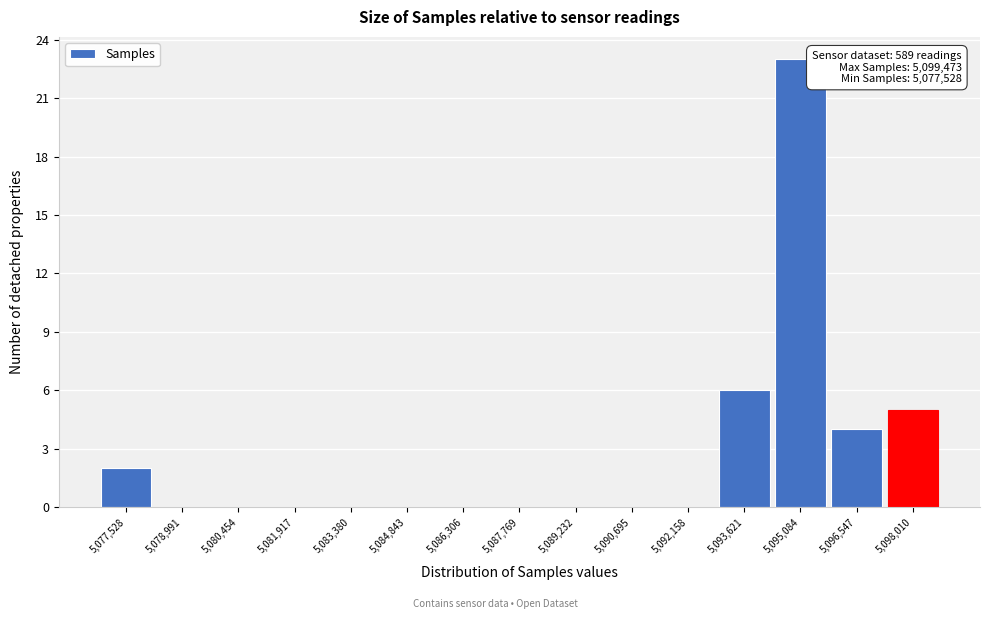

Reading left to right, list all the values displayed in this chart.

5,077,528=2	5,078,991=0	5,080,454=0	5,081,917=0	5,083,380=0	5,084,843=0	5,086,306=0	5,087,769=0	5,089,232=0	5,090,695=0	5,092,158=0	5,093,621=6	5,095,084=23	5,096,547=4	5,098,010=5